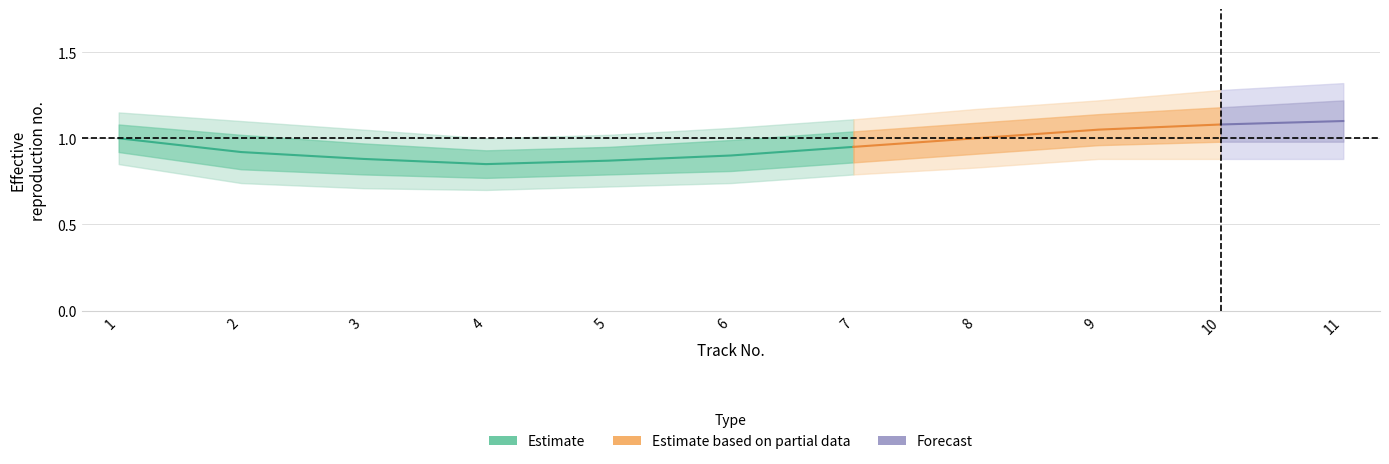

True or false: Estimate_outer_lower has a value of 0.3 at 6.

False